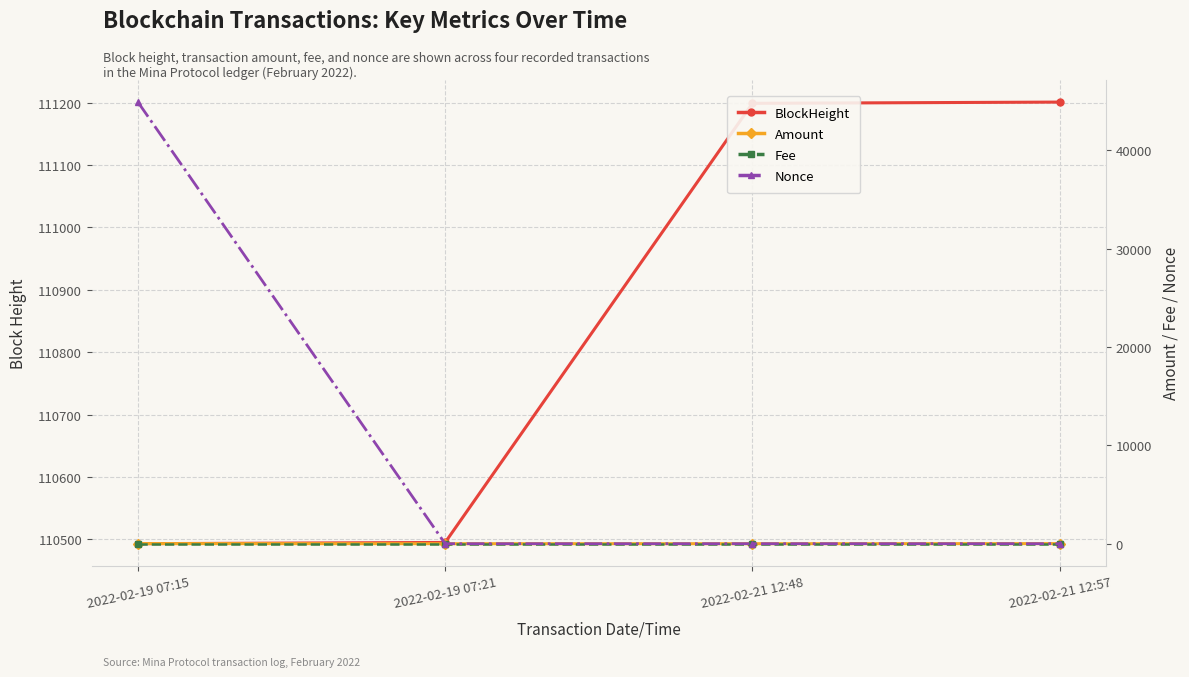

Which series has the largest total across all categories?

BlockHeight